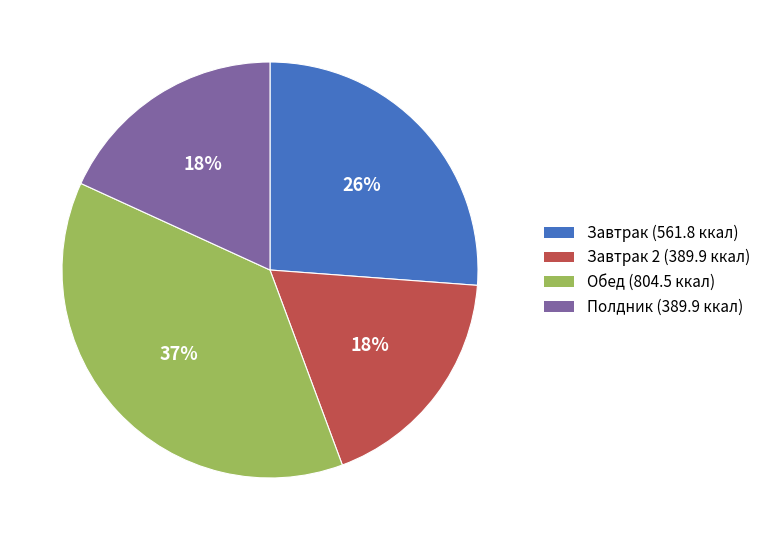

Is there a majority slice in this chart?

No